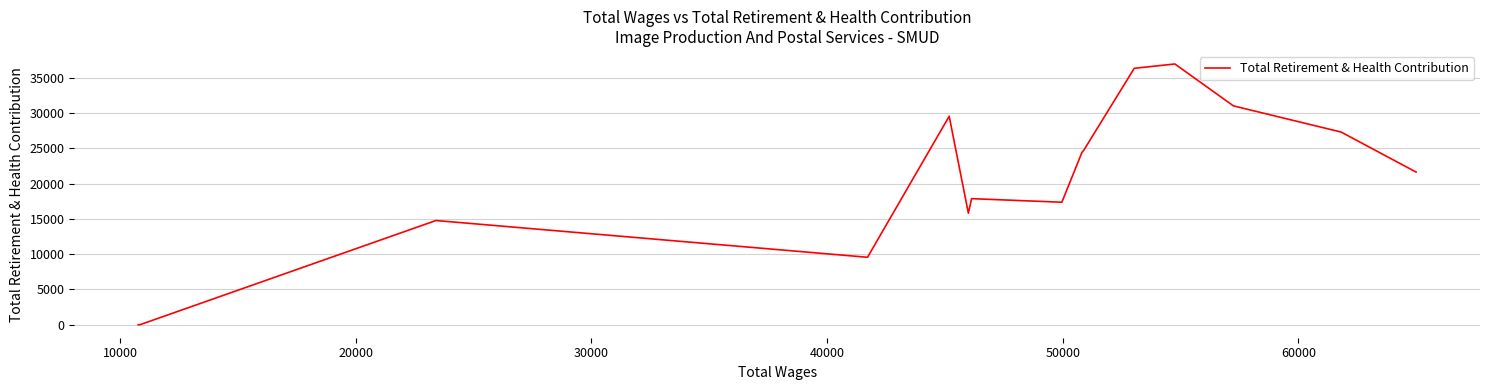

Count the number of categories in the chart.

15